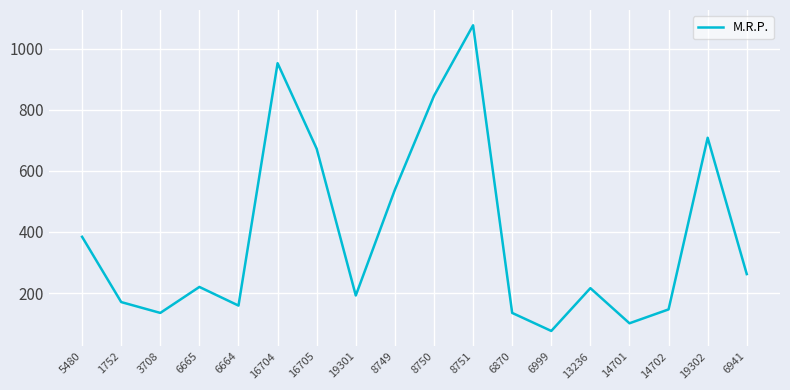

Where is the data nearest to the value 576?

8749